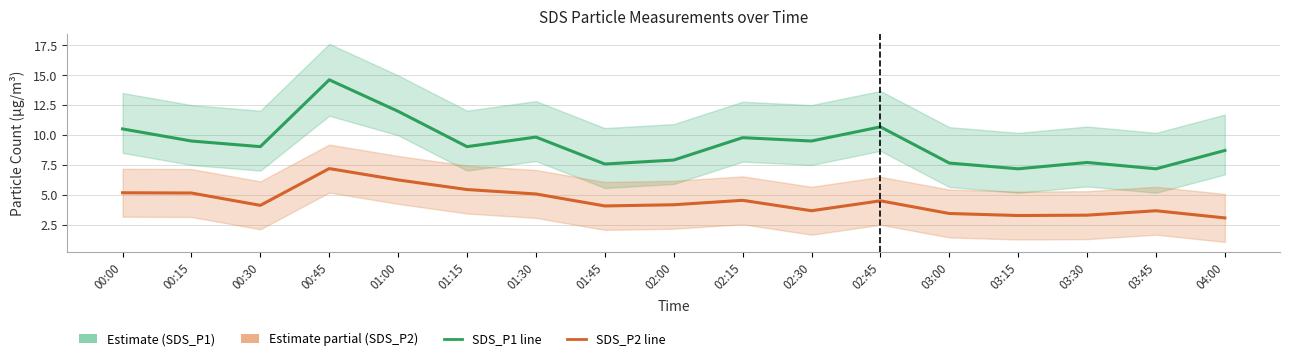

List the series in order of their peak value, lowest first.

SDS_P2, SDS_P1